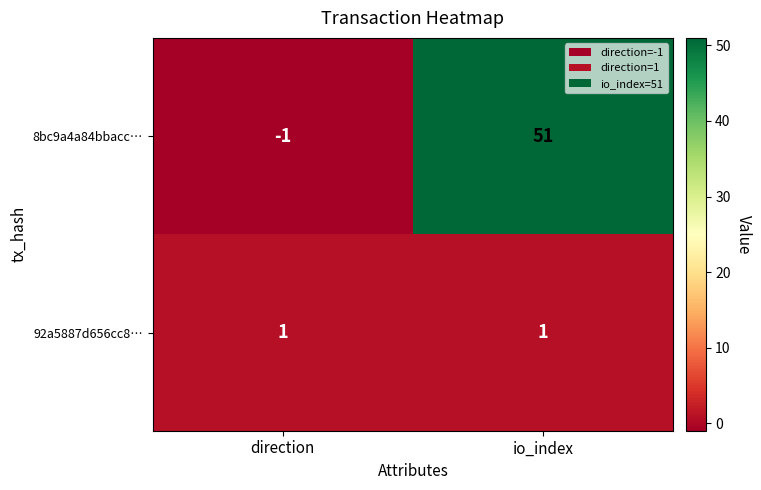

At how many categories does at least one series exceed 23?

1